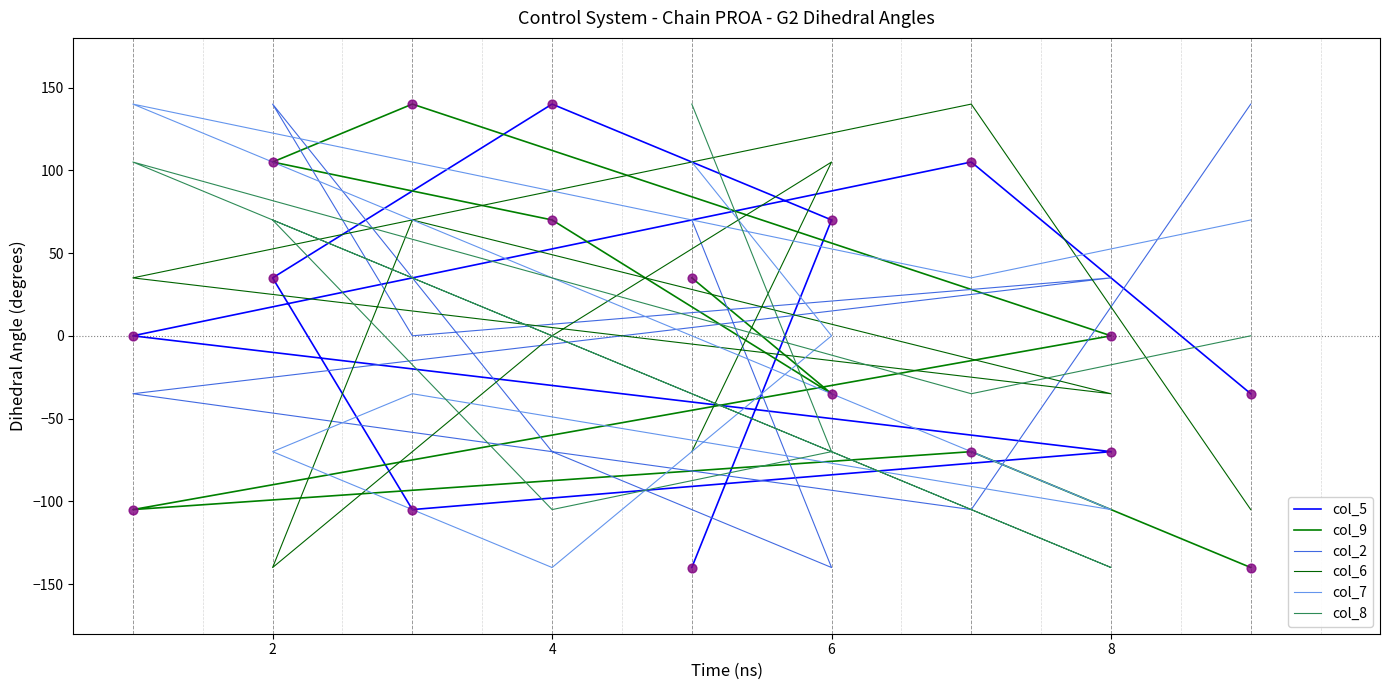

Which series has the widest spread of Y values?

col_5